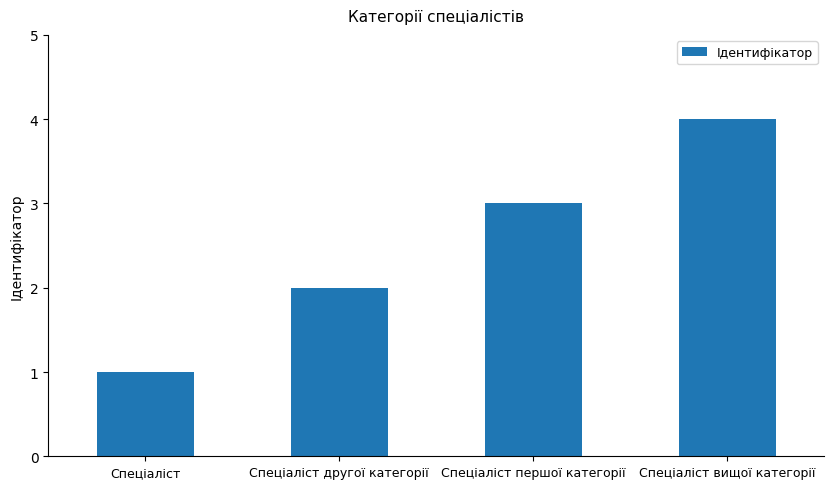

Reading right to left, transcribe all the data shown in this chart.

4	3	2	1